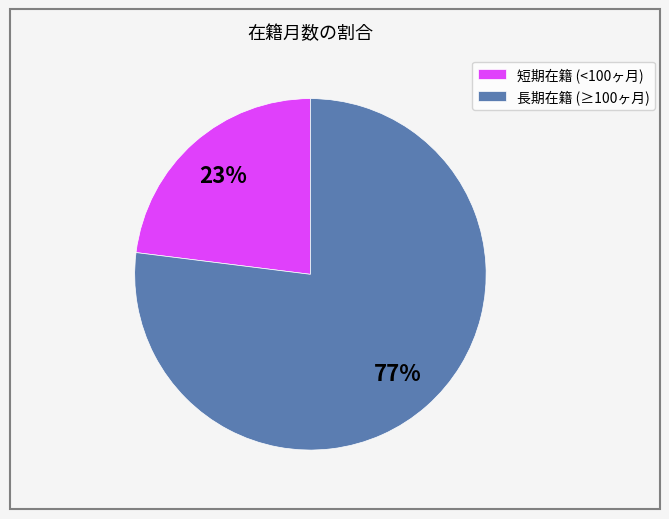

Count the number of slices in the pie.

2